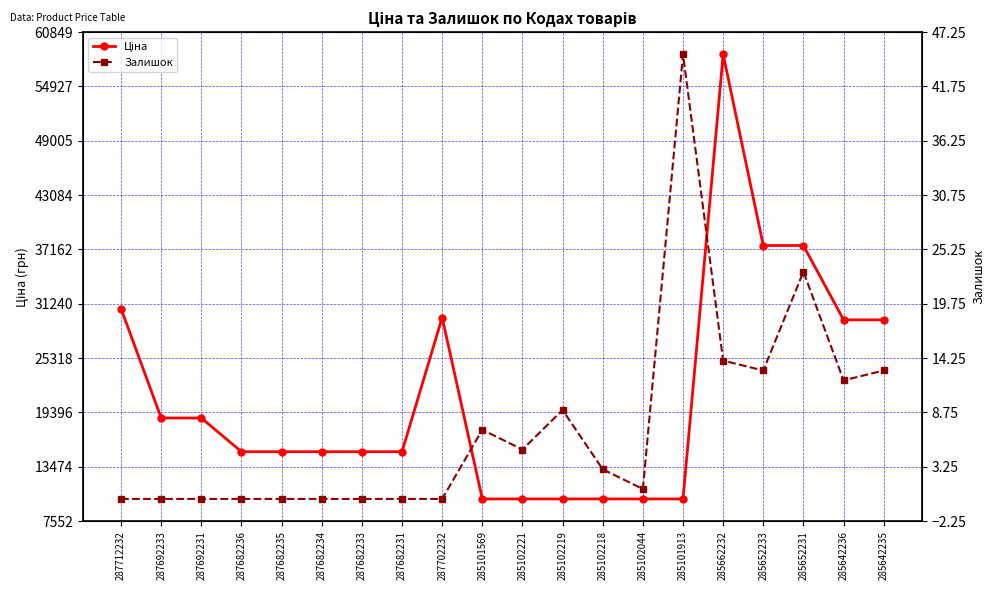

Read the Ціна value at 287692231.

18796.8